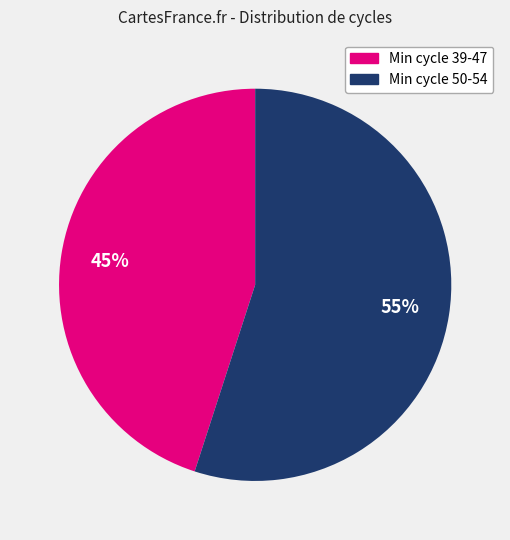

To the nearest percent, what is the difference between the largest and smallest slice percentages?

10%